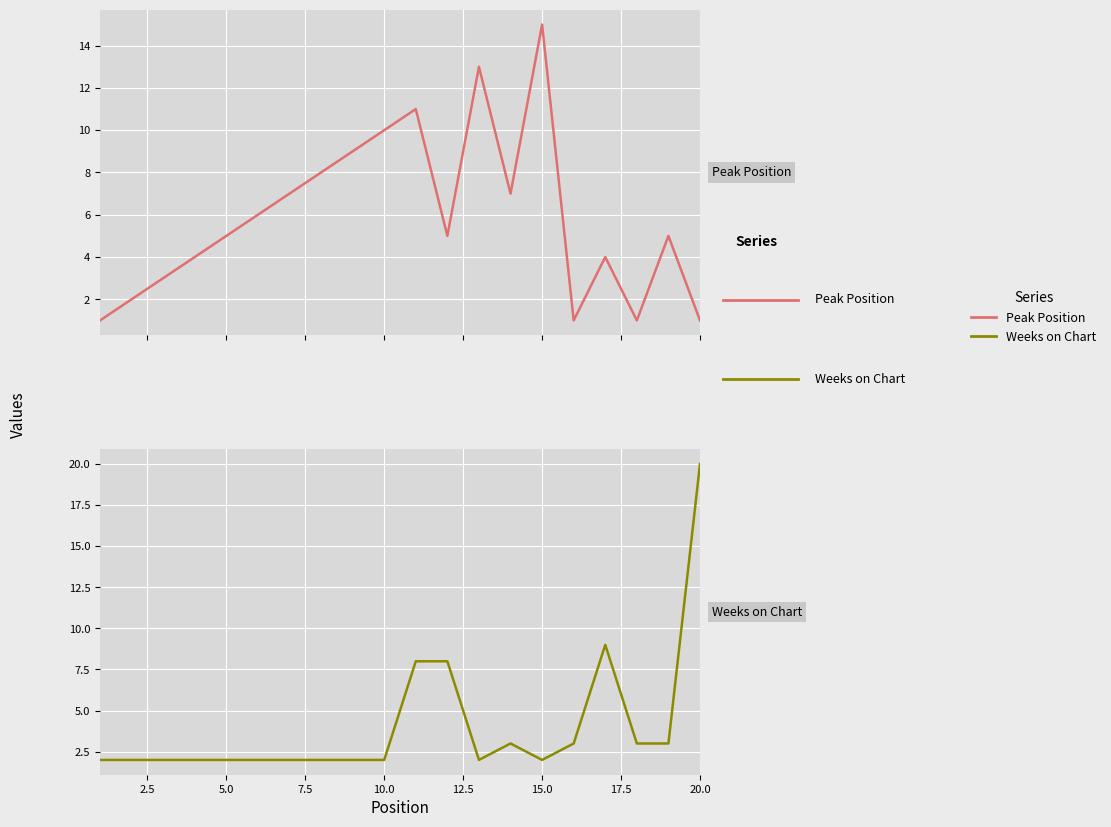

Which series changed the most between 0.0 and 2.5?

Peak Position